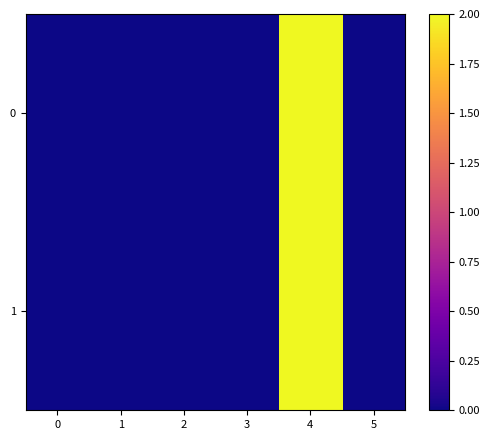

Reading left to right, transcribe all the data shown in this chart.

0: 0=0.0	1=0.0	2=0.0	3=0.0	4=2.0	5=0.0
1: 0=0.0	1=0.0	2=0.0	3=0.0	4=2.0	5=0.0